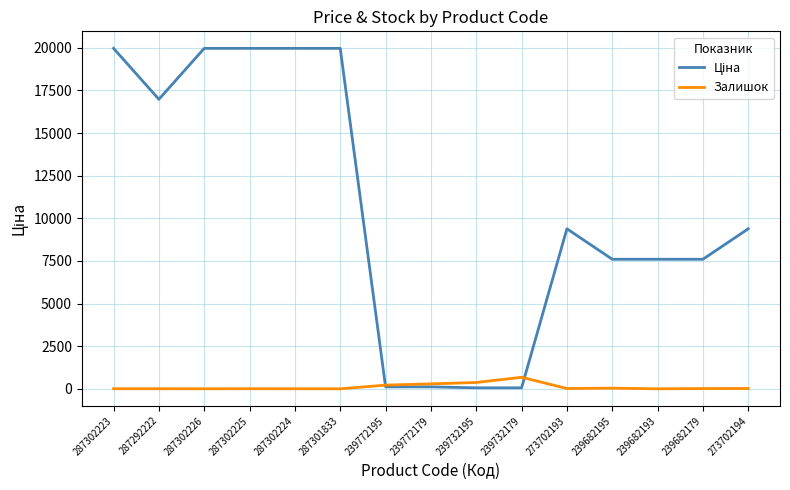

What is the greatest value displayed?

19964.2